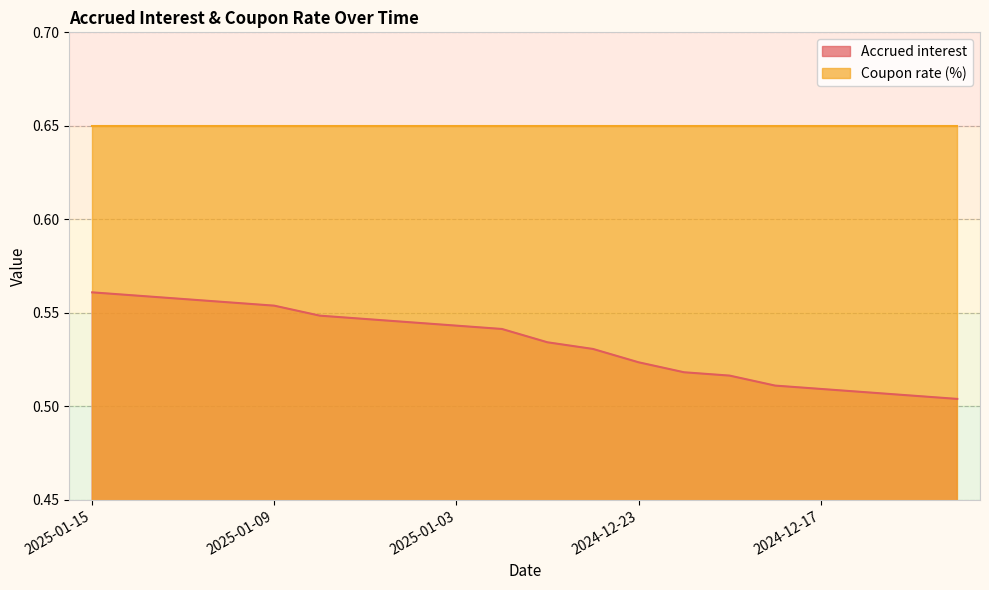

The value at 2025-01-03 is 0.9. True or false?

False